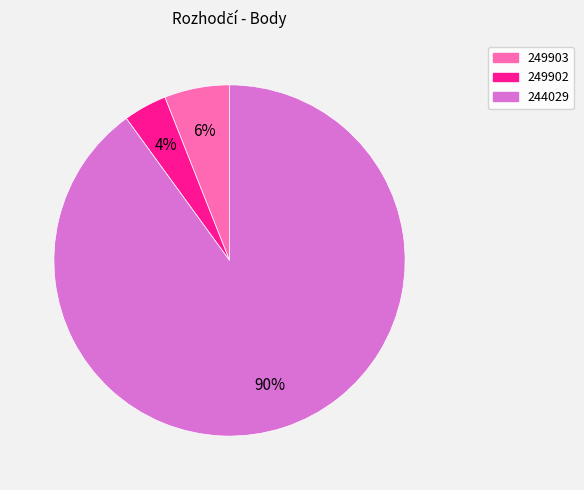

True or false: 249903 accounts for 1% of the total.

False